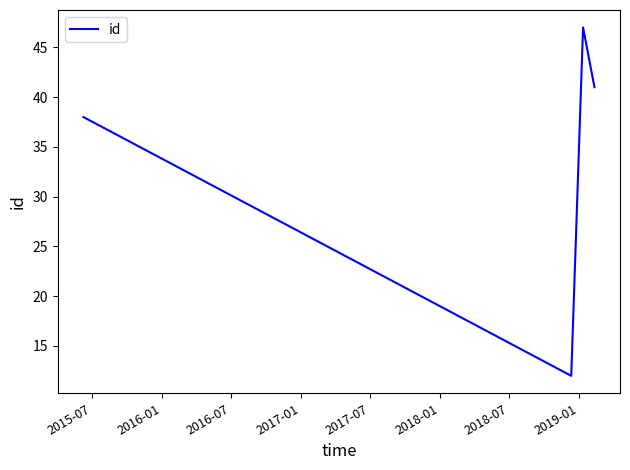

What is the greatest value displayed?

47